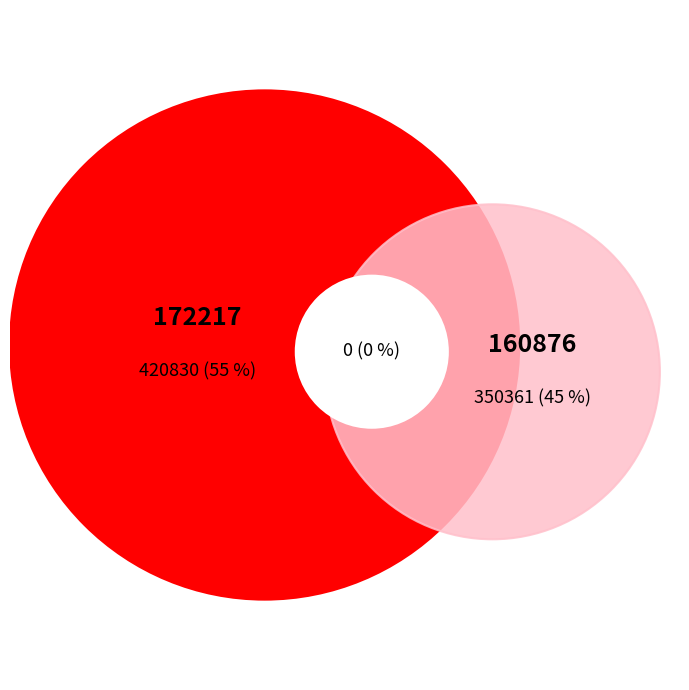

Is it true that 172217 is 49% of the pie?

False